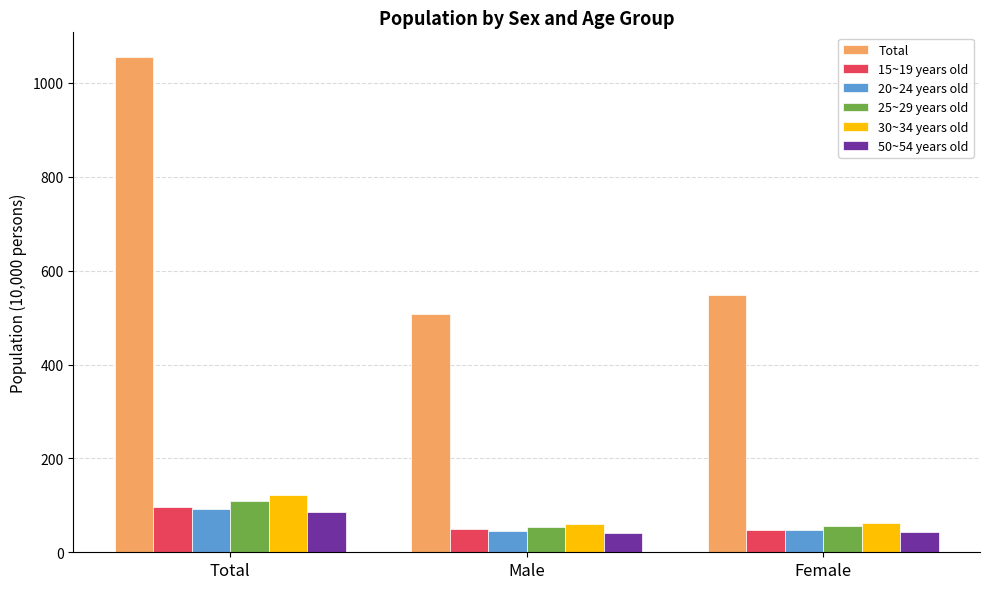

At which label does 50~54 years old first exceed 43?

Total